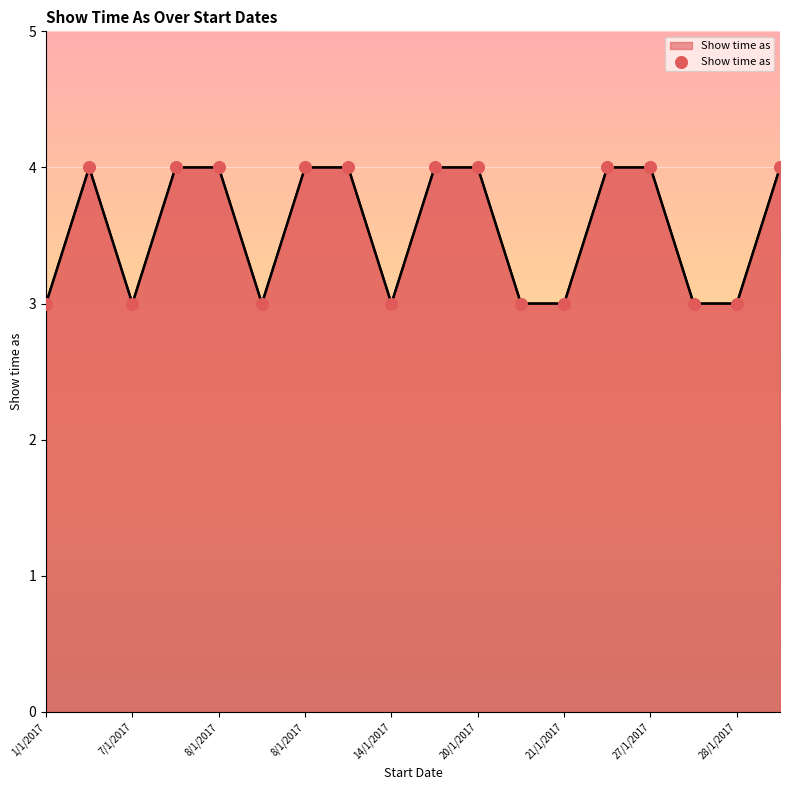

What is the minimum value shown in the chart?

3